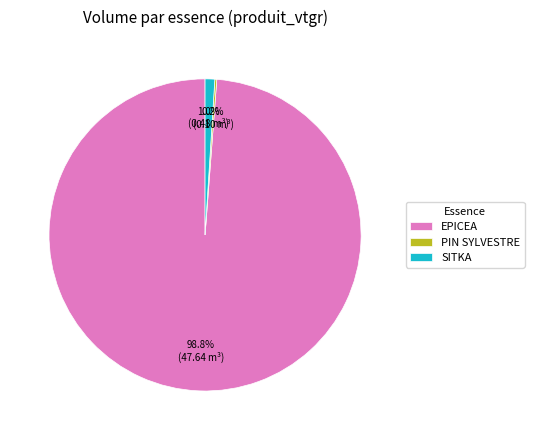

What percentage is the EPICEA slice, to the nearest percent?

99%